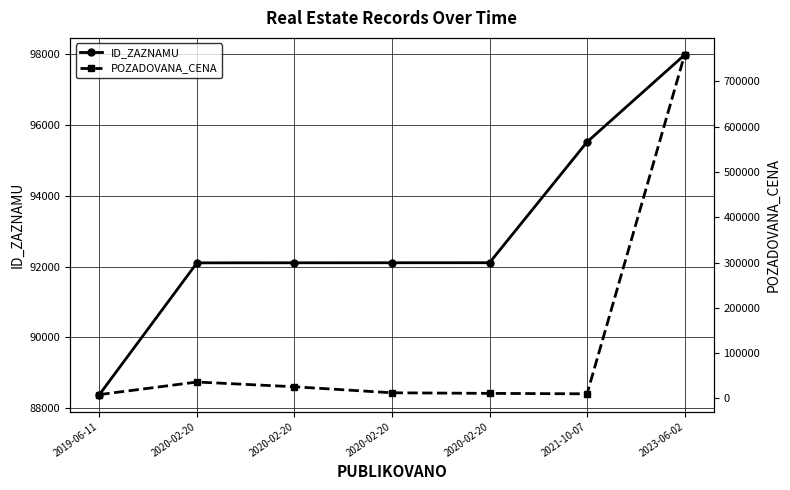

True or false: ID_ZAZNAMU has more than 2 interior local peaks.

False